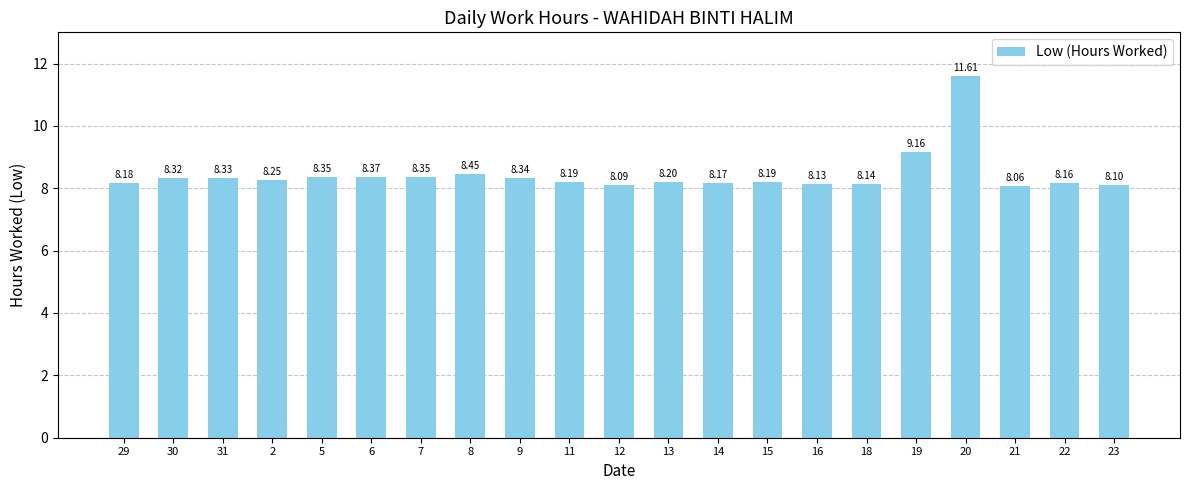

True or false: the data shows 2.3 at 21.

False